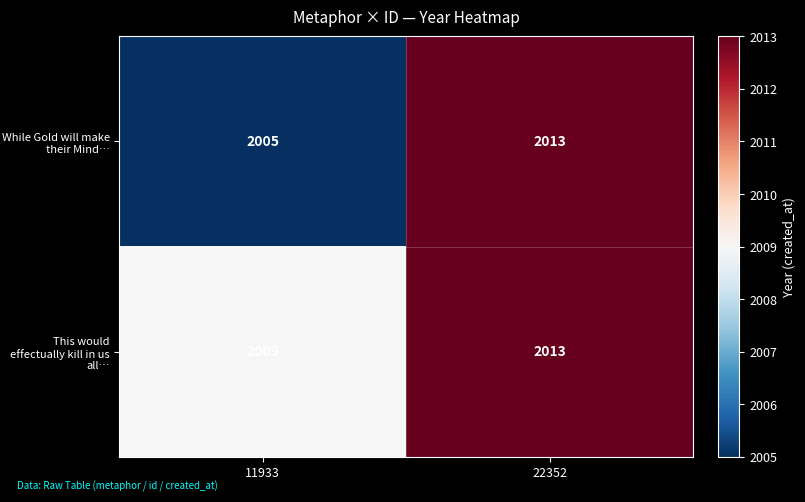

Which series has the largest total across all categories?

This would effectually kill in us all…